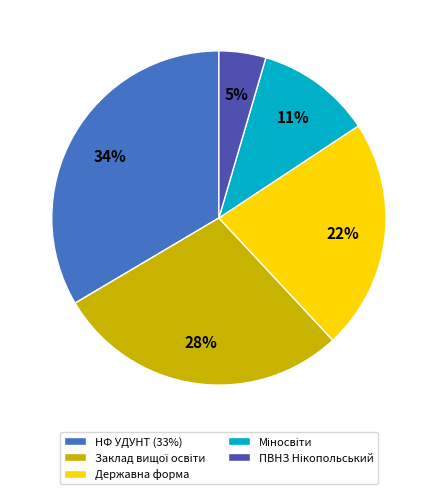

To the nearest percent, what is the difference between the largest and smallest slice percentages?

29%